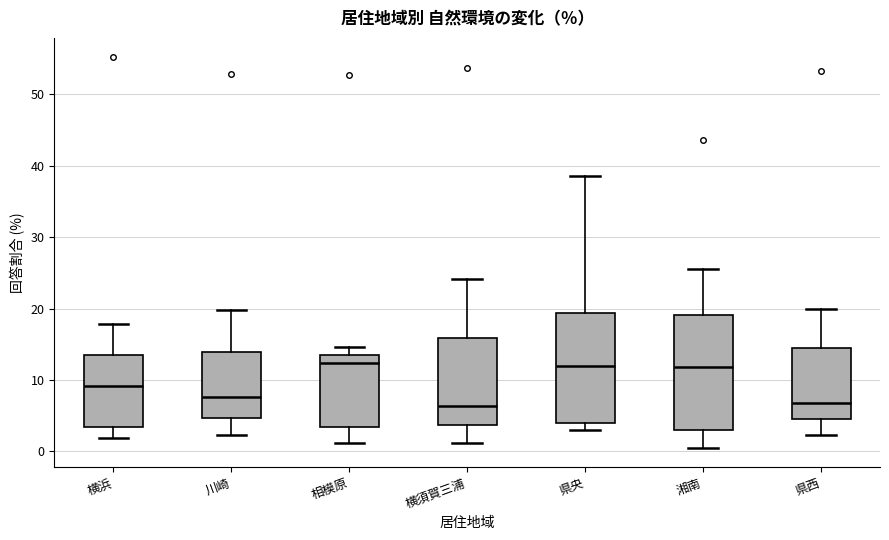

Reading left to right, transcribe this box plot: for each box, give where its median line is, the range the box spans, and where its two whiskers end, as read against the y-axis. The values are not printed on the chart, so give them approximately, as read against the axis.

横浜: median 9, box 3 to 13, whiskers 2 to 18
川崎: median 8, box 5 to 14, whiskers 2 to 20
相模原: median 12, box 3 to 14, whiskers 1 to 15
横須賀三浦: median 6, box 4 to 16, whiskers 1 to 24
県央: median 12, box 4 to 19, whiskers 3 to 39
湘南: median 12, box 3 to 19, whiskers 1 to 26
県西: median 7, box 4 to 14, whiskers 2 to 20